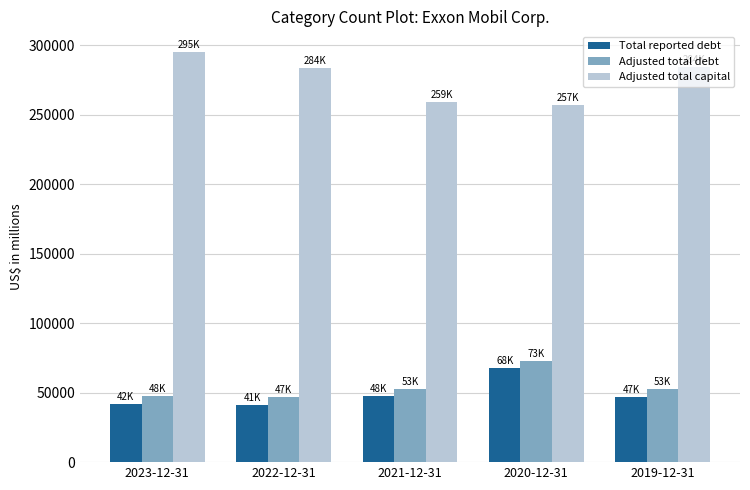

How many series are shown in this chart?

3